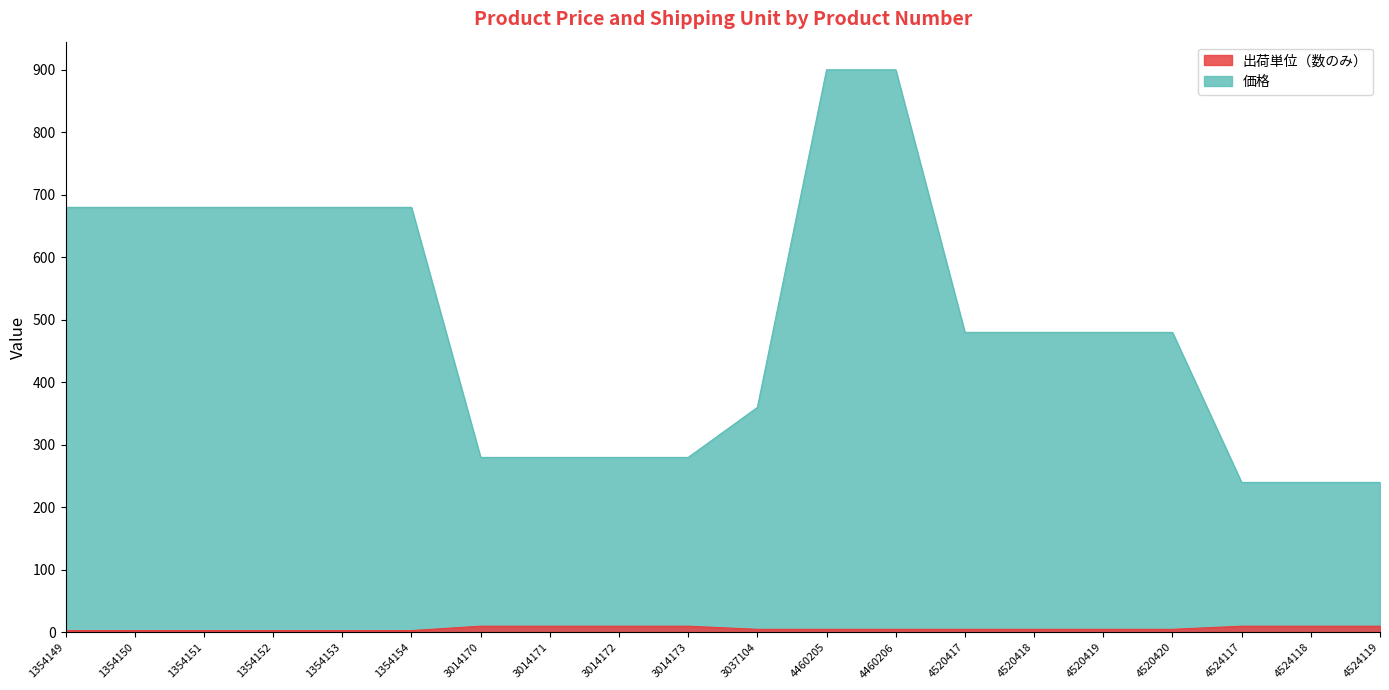

List the series in order of their overall mean, lowest first.

出荷単位（数のみ）, 価格